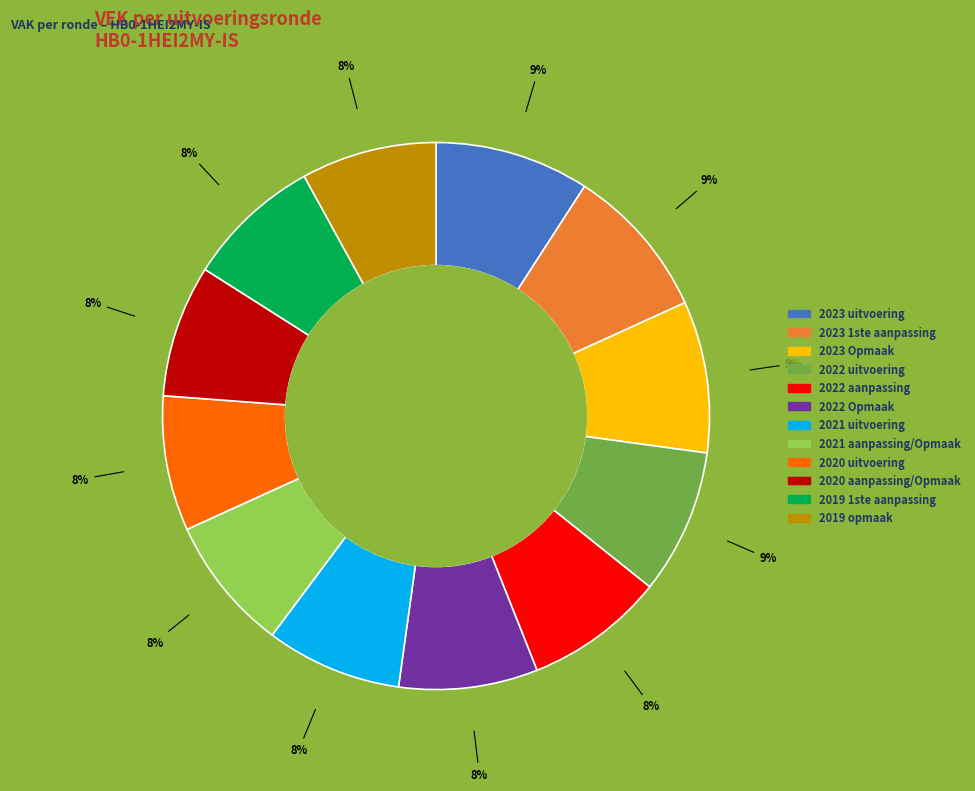

To the nearest percent, what is the average slice percentage?

8%